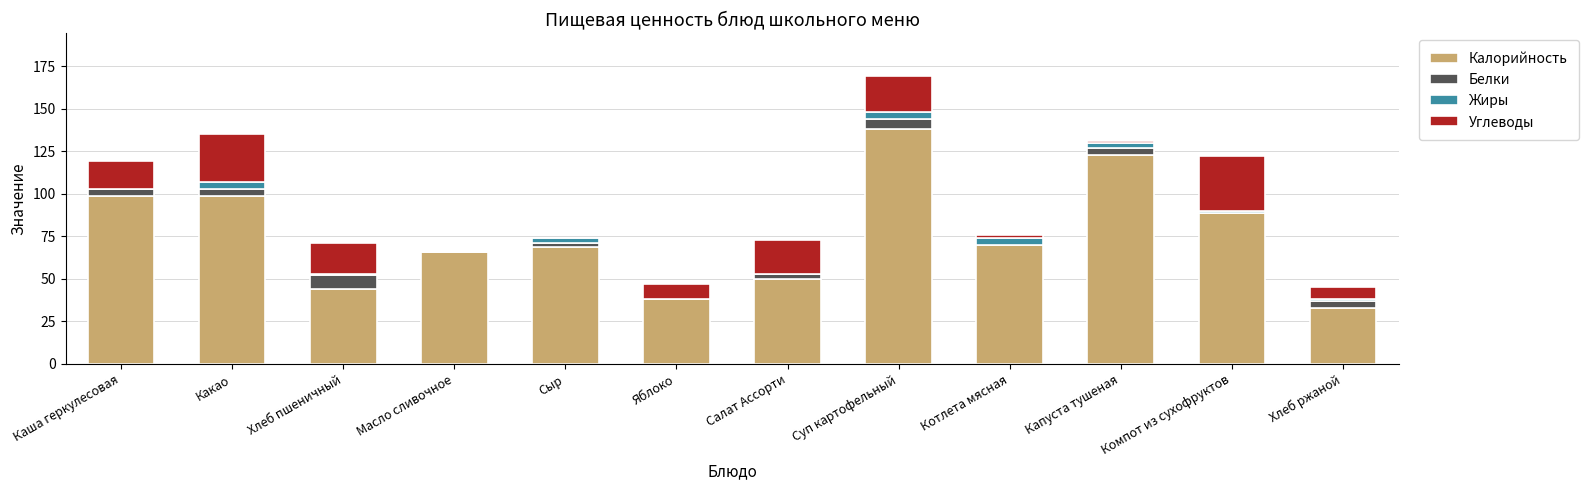

The value of Калорийность at Яблоко is 38. True or false?

True